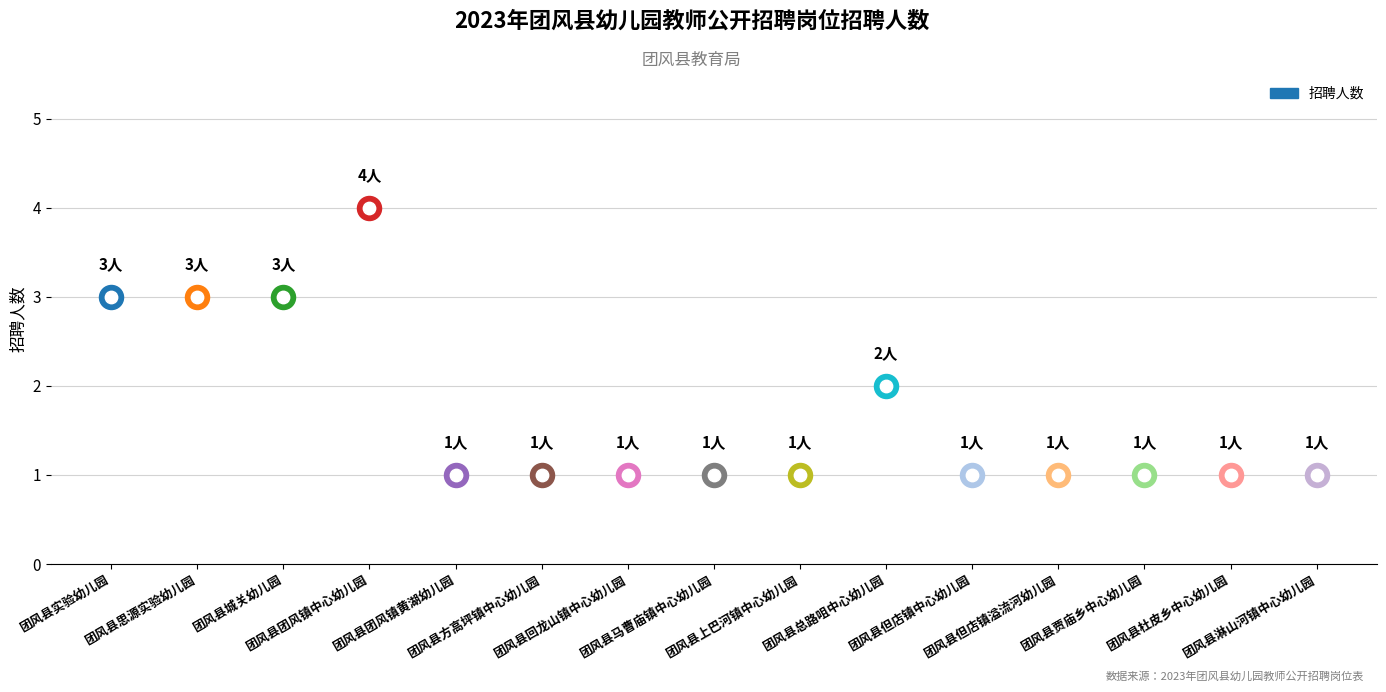

Between 团风县团风镇黄湖幼儿园 and 团风县杜皮乡中心幼儿园, which is larger?

团风县团风镇黄湖幼儿园